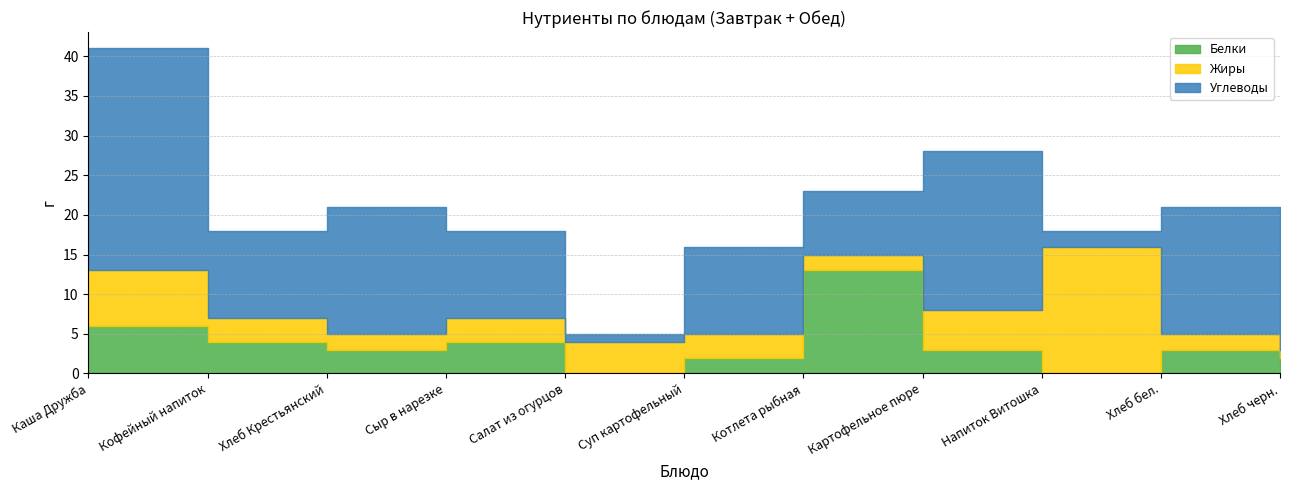

How many data points in Жиры are less than 3?

4